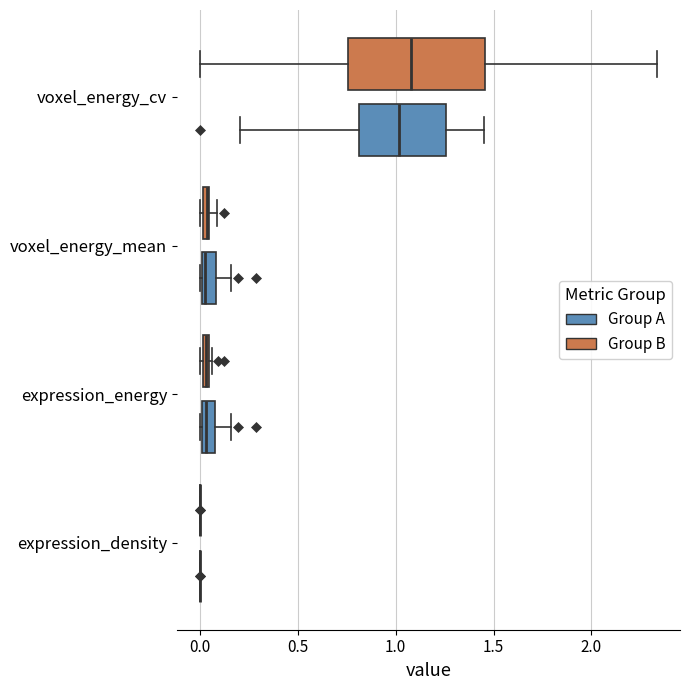

Where is the right edge of the box for expression_energy (Group A) on the x-axis? The values are not printed on the chart, so give them approximately, as read against the axis.

0.10